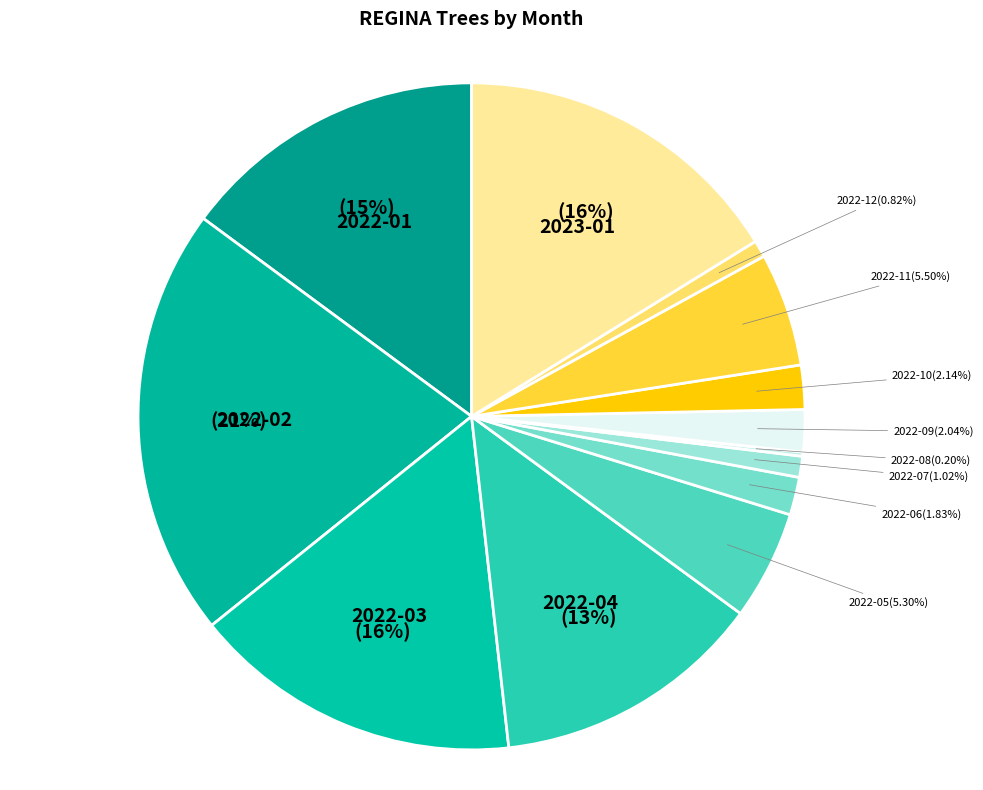

What is the largest slice in the pie chart?

2022-02